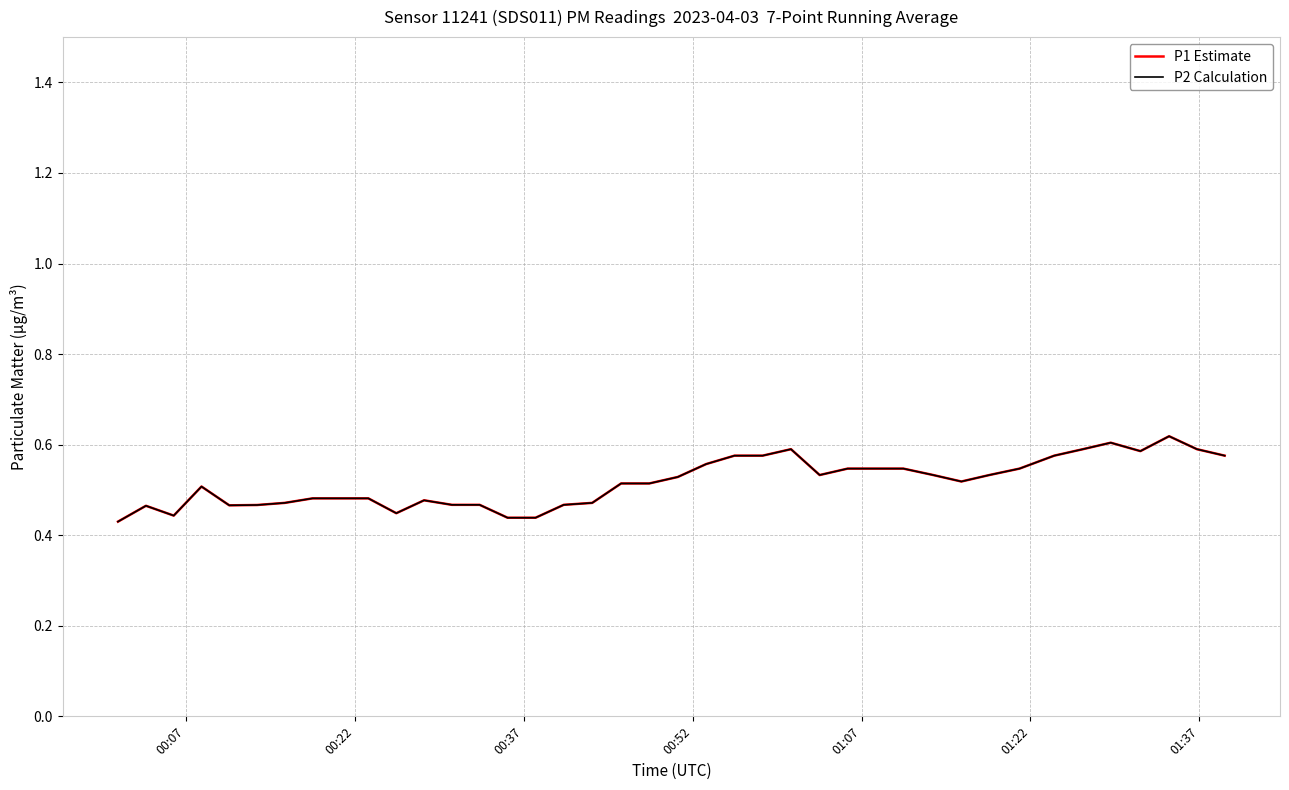

True or false: P1 Estimate and P2 Calculation cross at least once.

False